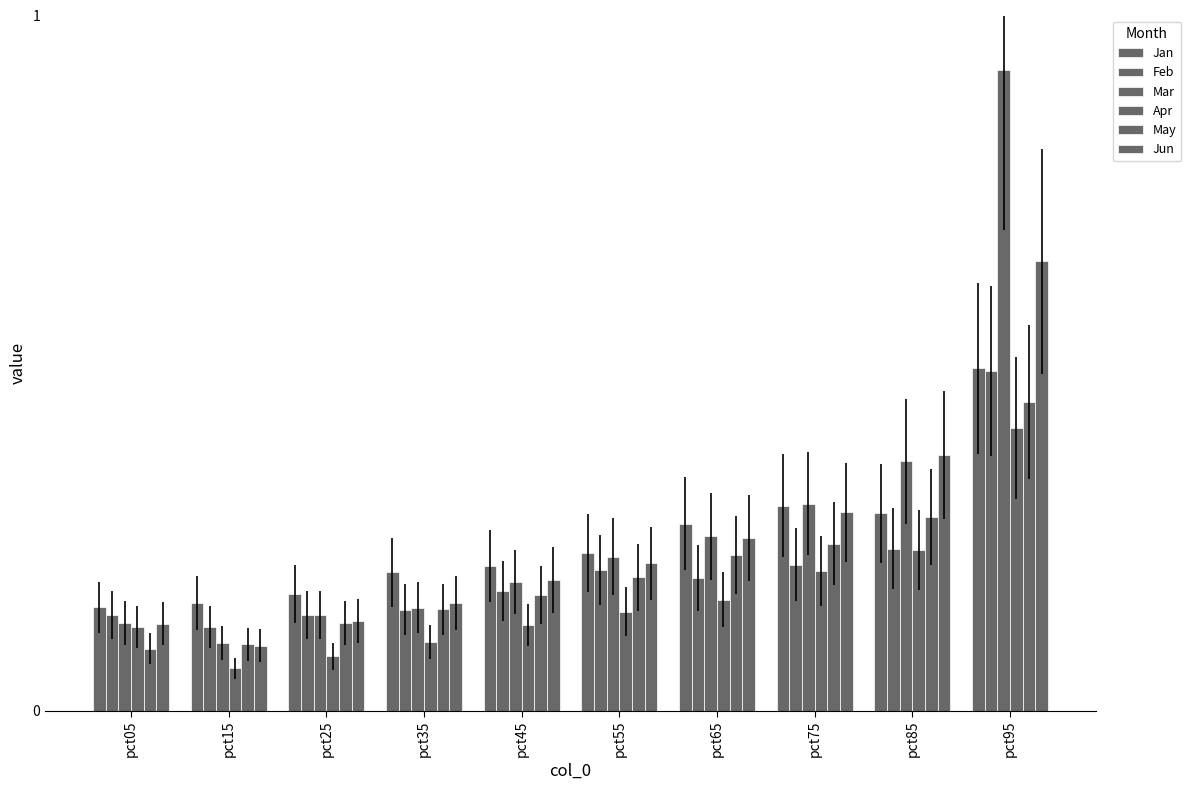

How many series are shown in this chart?

6